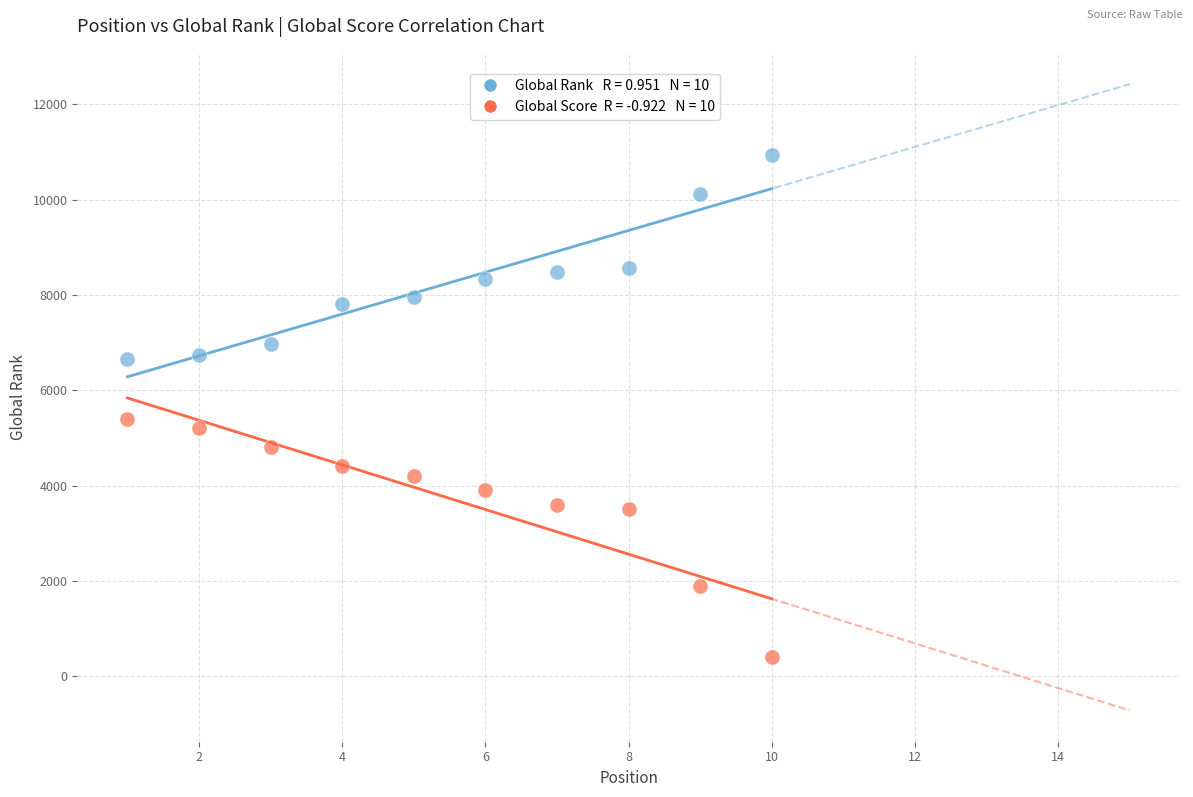

Across all data points, what is the range of X values (max minus min)?

9